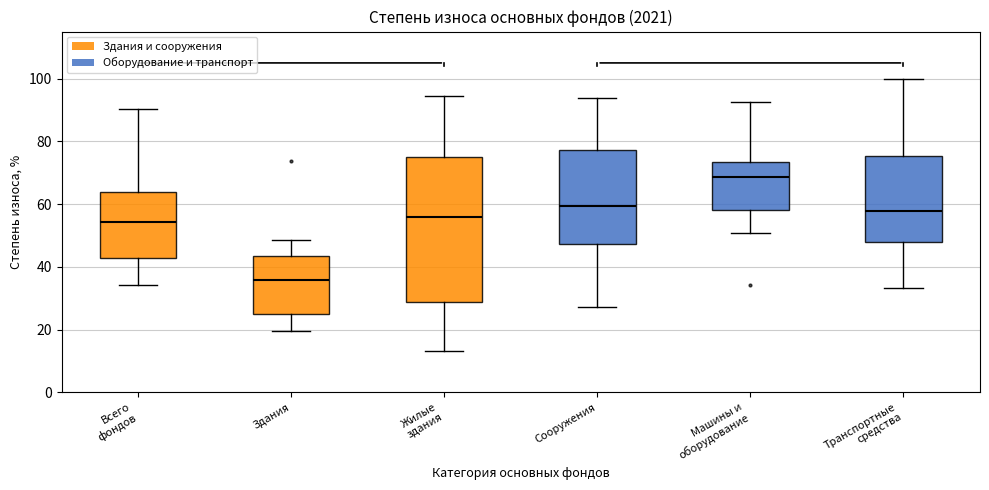

Comparing the boxes themselves (not the whiskers), which one is the tallest?

Жилые здания